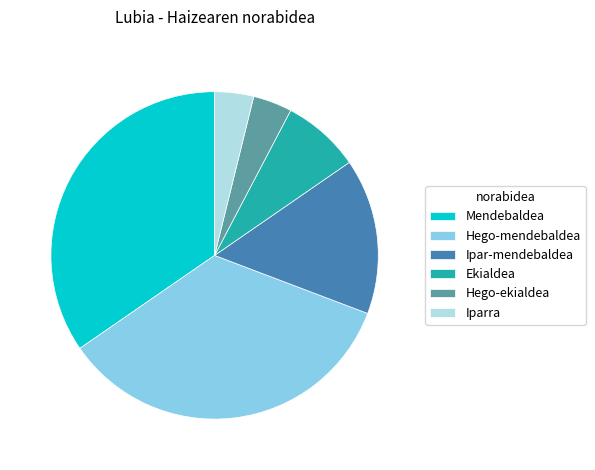

Do Mendebaldea and Hego-ekialdea together represent more than half of the pie?

No